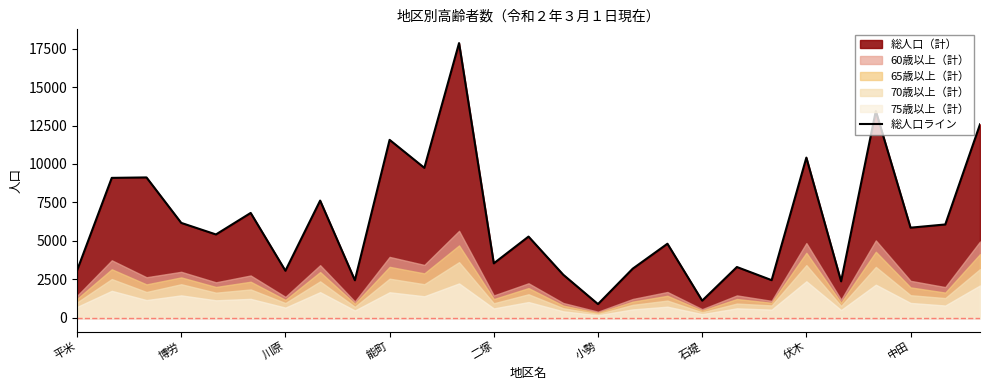

Is it true that 総人口ライン equals 5015 at 平米?

False